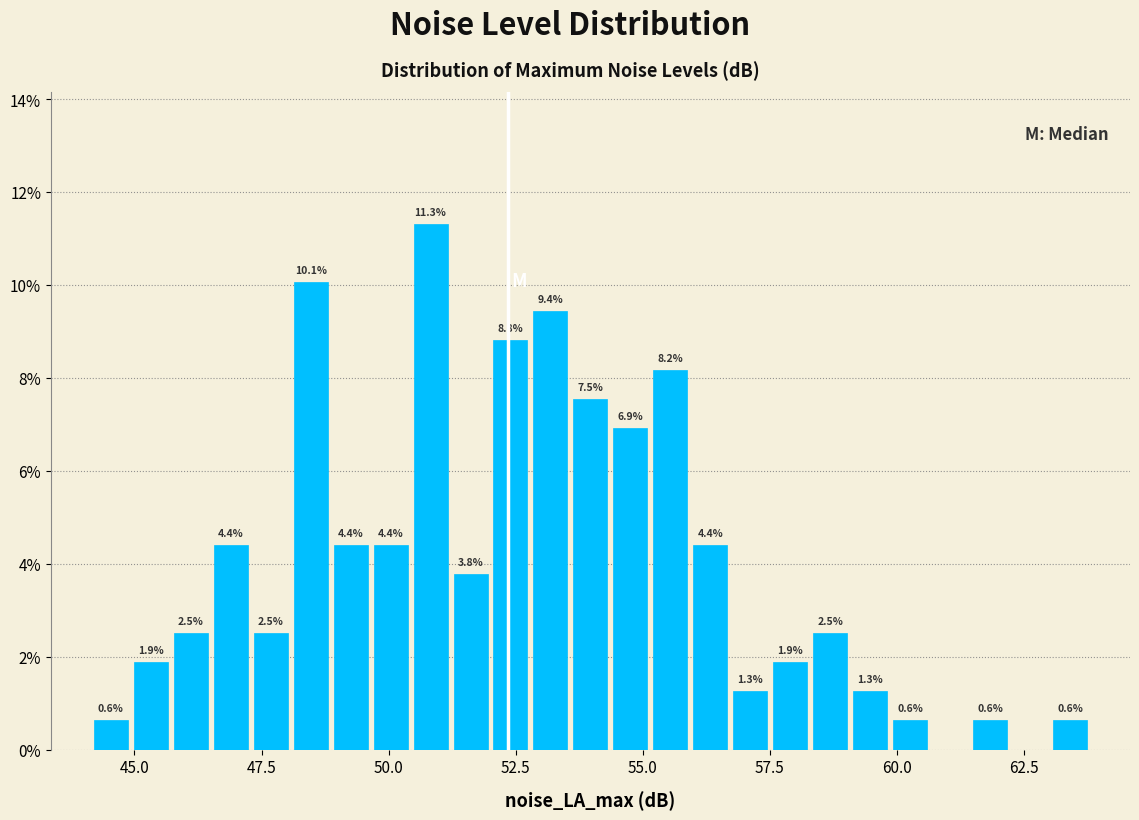

Read against the x-axis, roughly where is the centre of the tallest bar?

51.0